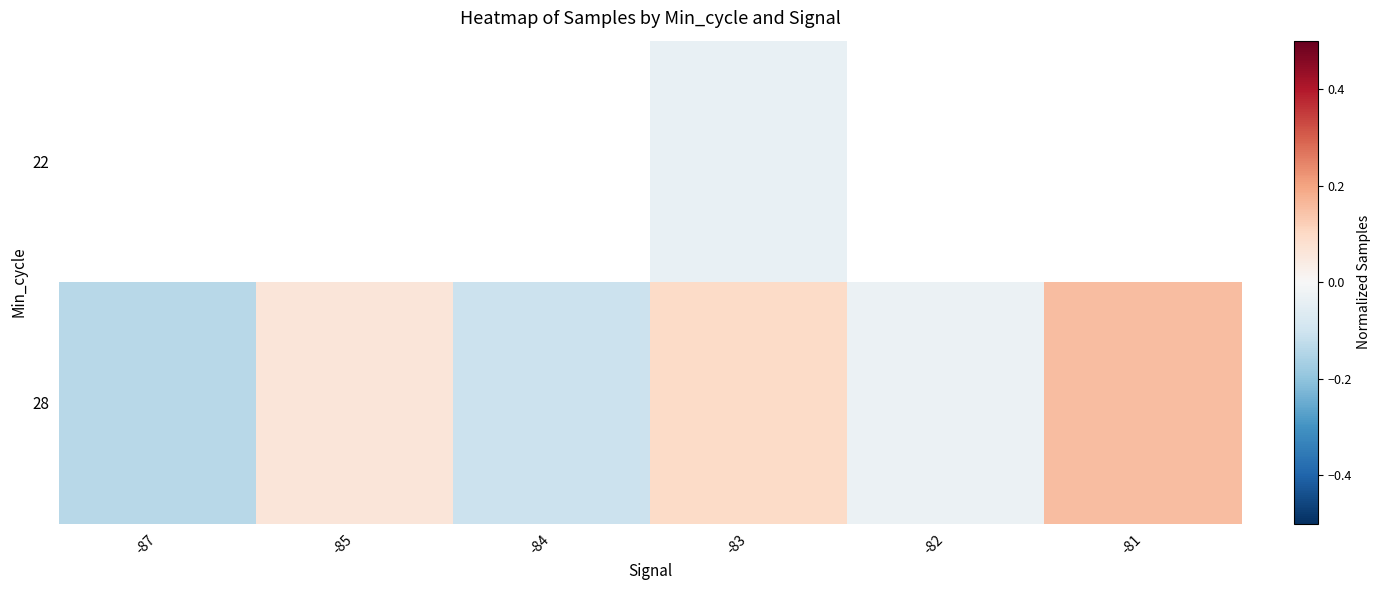

Which series has the largest total across all categories?

28